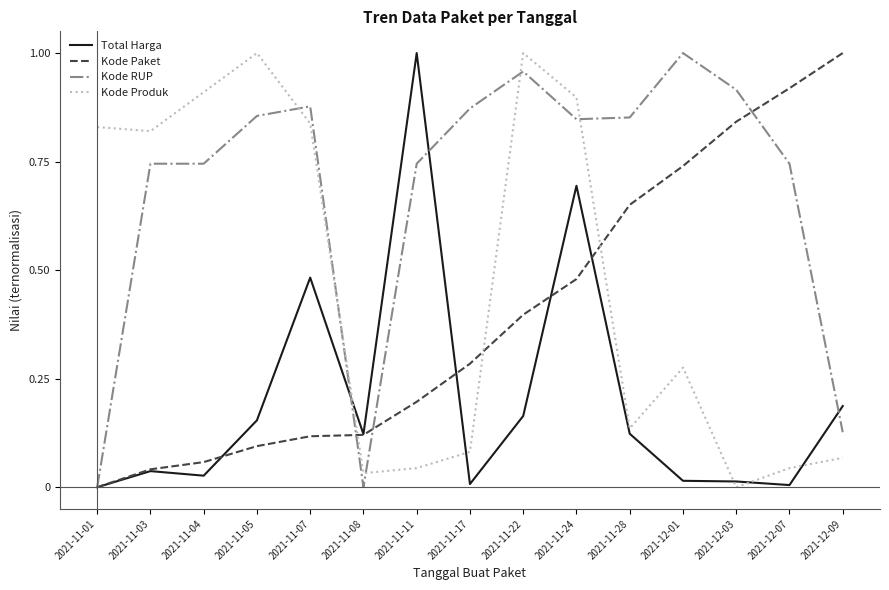

Between 2021-11-03 and 2021-12-09, which series saw the biggest shift?

Kode Paket